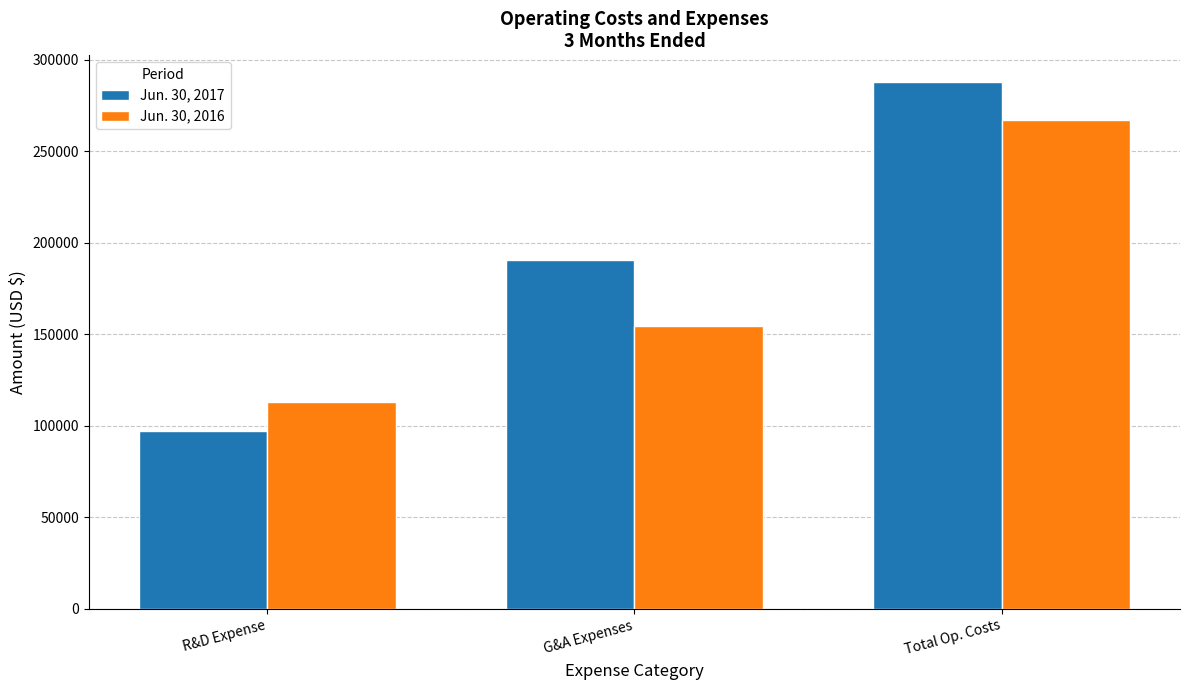

How many bars are there in each group?

2